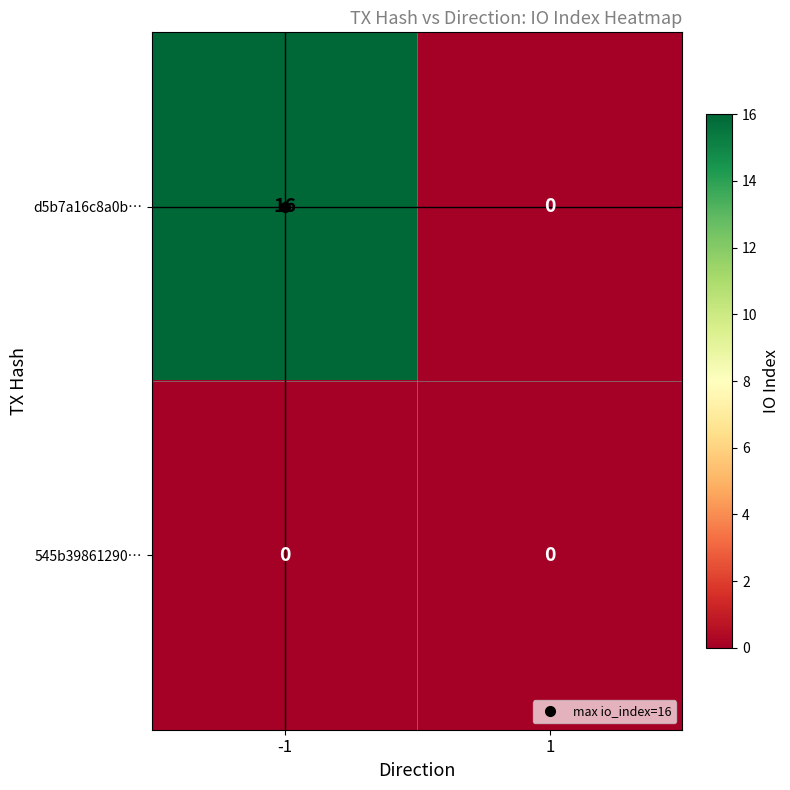

What is the sum of the d5b7a16c8a0b… values at 1 and -1?

16